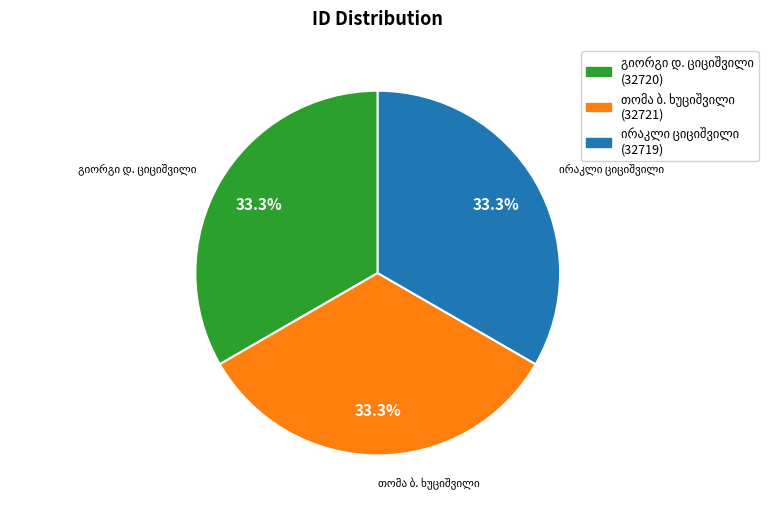

How many segments does this pie chart have?

3